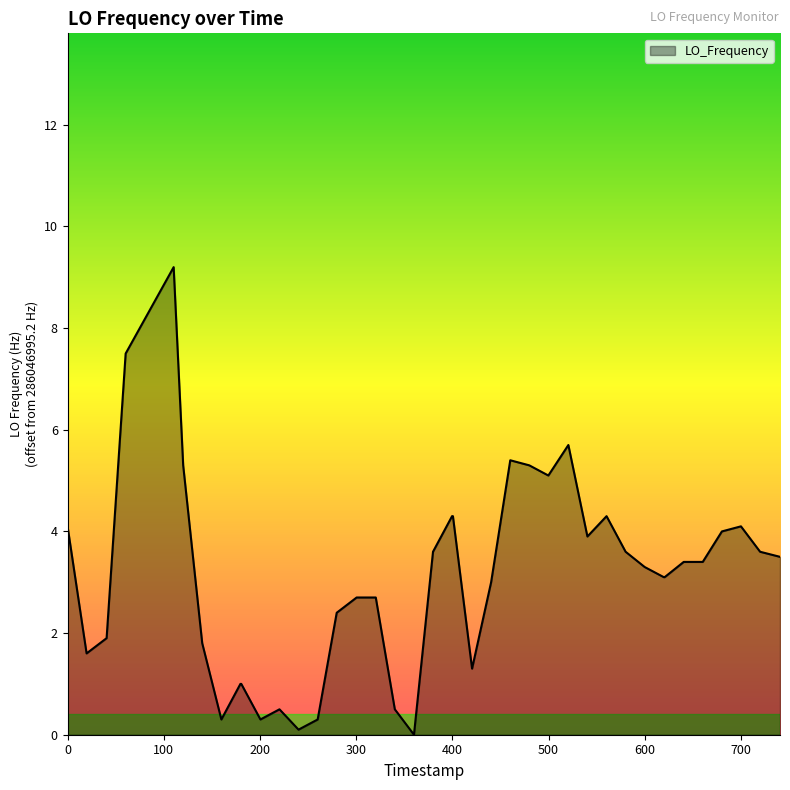

What is the greatest value displayed?

9.2